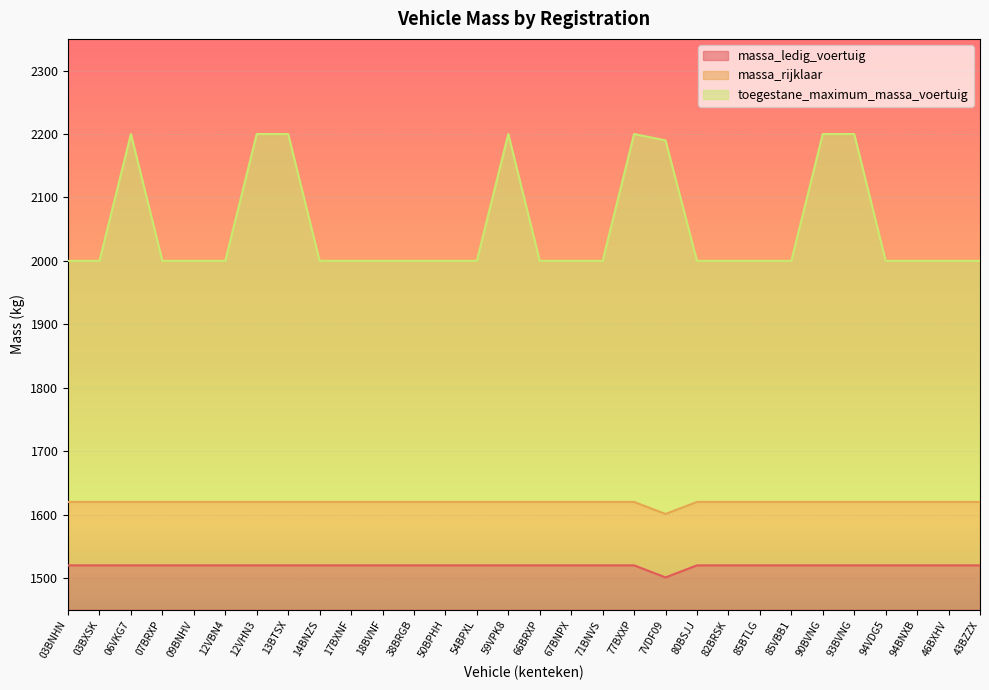

What position from the left is 85BTLG?

23